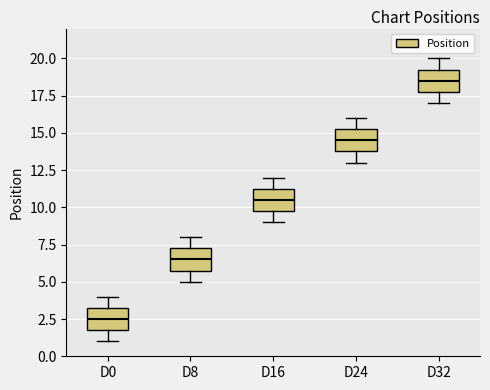

Reading left to right, read every box against the y-axis: the position of its median line, the range the box covers, and the ends of its whiskers. The values are not printed on the chart, so give them approximately, as read against the axis.

D0: median 2.5, box 2.0 to 3.5, whiskers 1.0 to 4.0
D8: median 6.5, box 6.0 to 7.5, whiskers 5.0 to 8.0
D16: median 10.5, box 10.0 to 11.5, whiskers 9.0 to 12.0
D24: median 14.5, box 14.0 to 15.5, whiskers 13.0 to 16.0
D32: median 18.5, box 18.0 to 19.5, whiskers 17.0 to 20.0